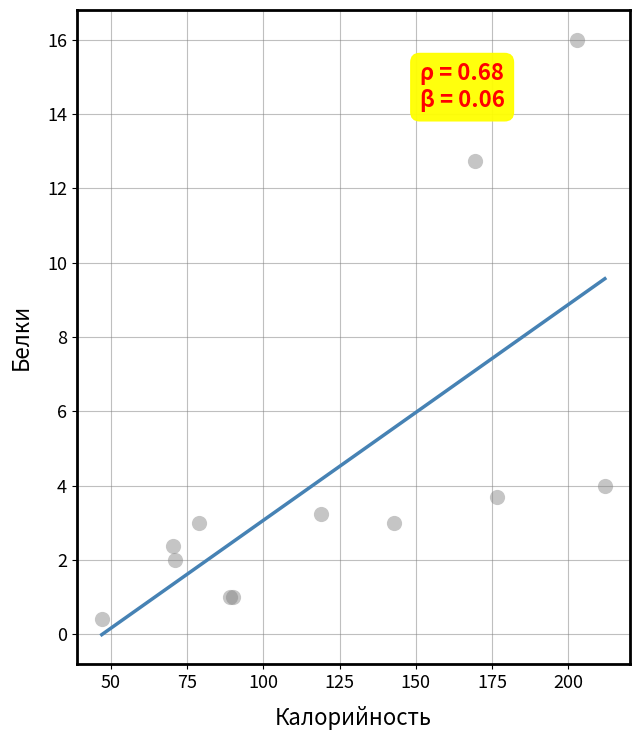

What Y value in the scatter plot is closest to 8?

4.0